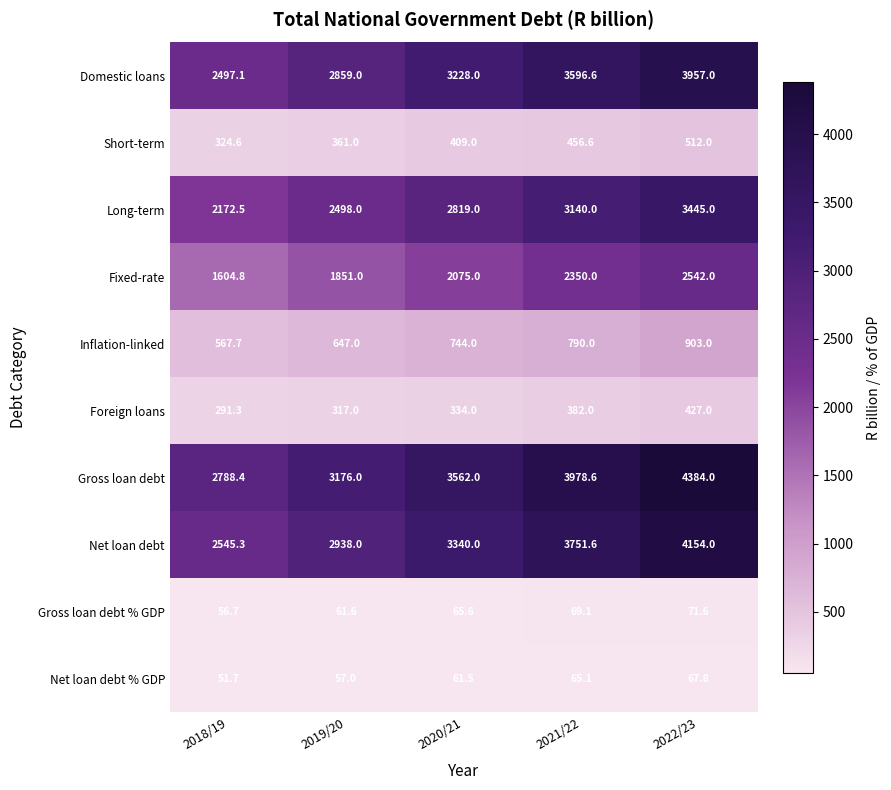

At how many categories does at least one series exceed 1677?

5